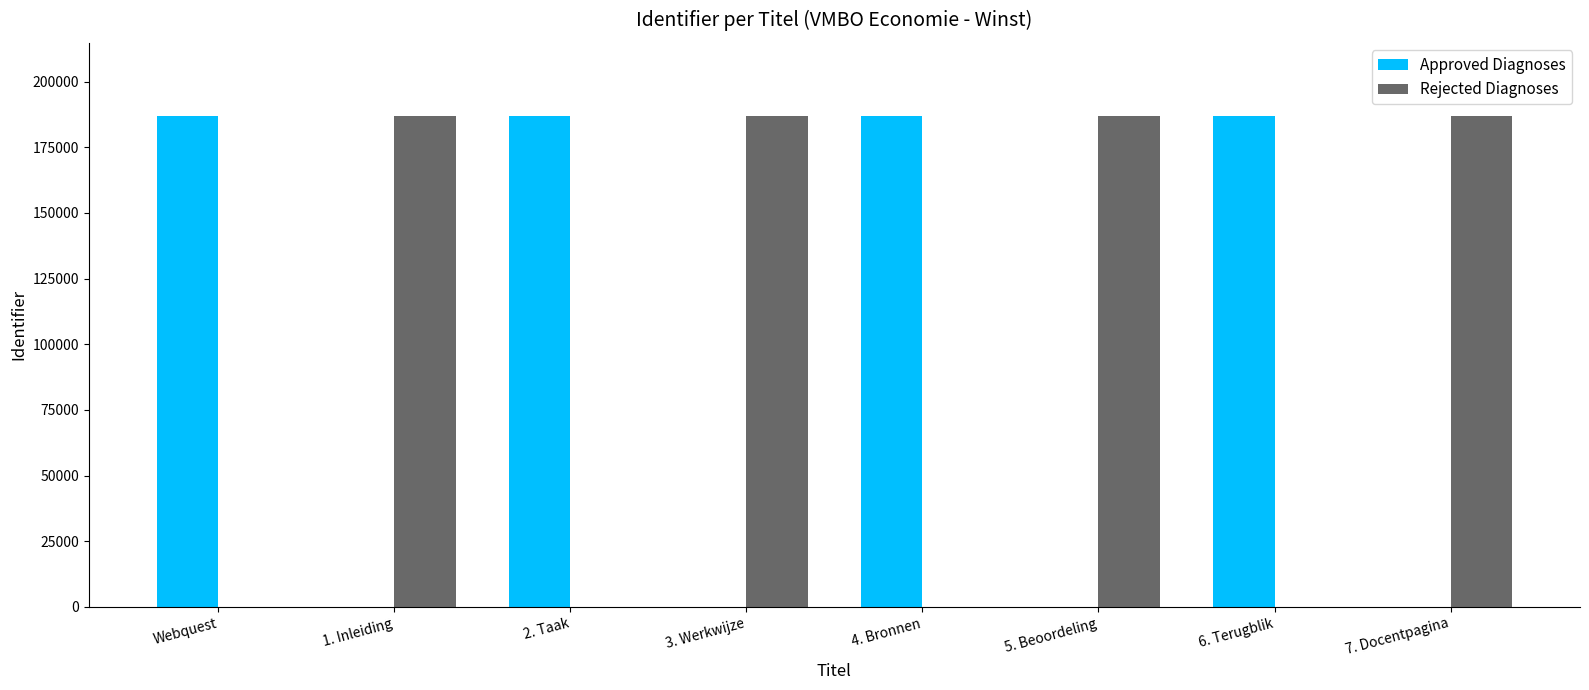

The value of Approved Diagnoses at Webquest is 186776. True or false?

True